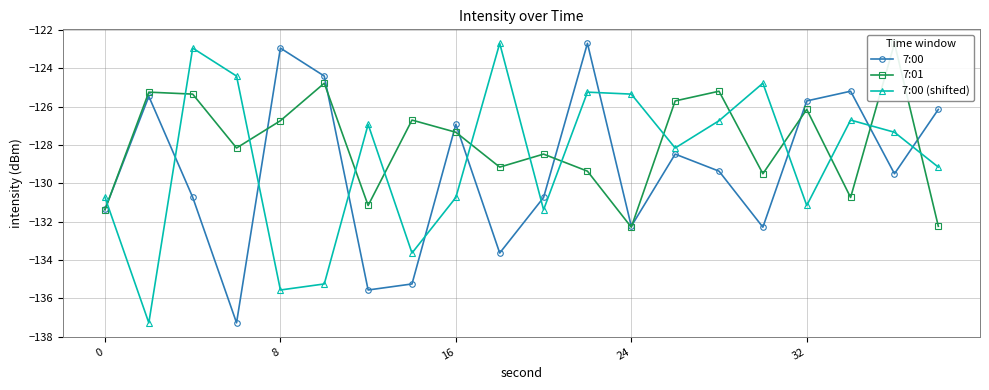

What are all the series names shown in the legend?

7:00, 7:01, 7:00 (shifted)